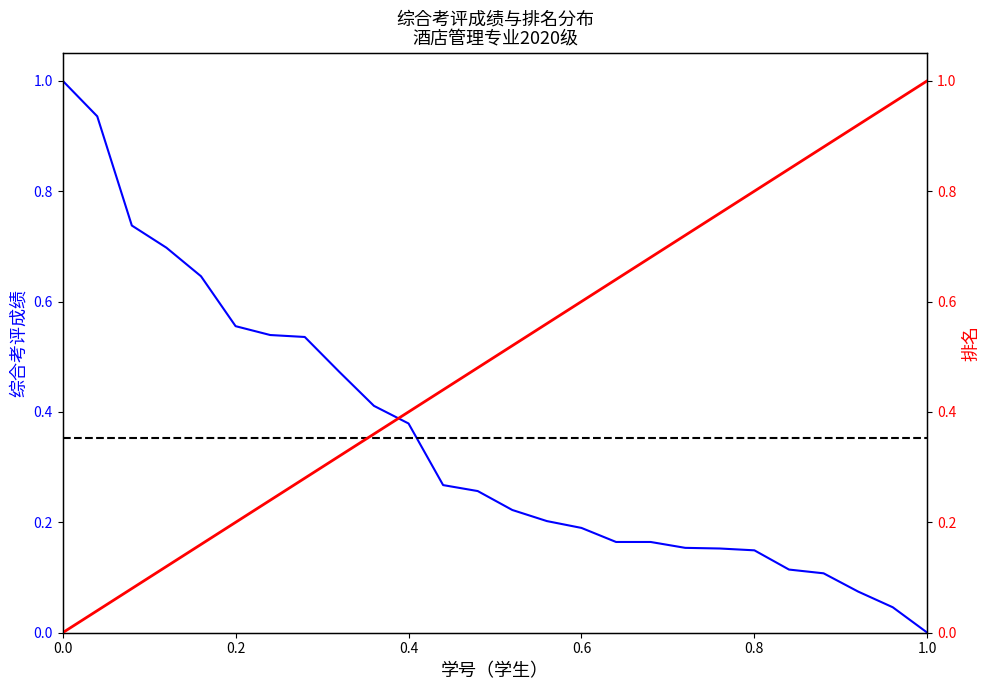

Reading right to left, extract all data points from this chart.

综合考评成绩: 0.0	0.0	0.1	0.1	0.1	0.1	0.2	0.2	0.2	0.2	0.2	0.2	0.2	0.3	0.3	0.4	0.4	0.5	0.5	0.5	0.6	0.6	0.7	0.7	0.9	1.0
排名: 1.0	1.0	0.9	0.9	0.8	0.8	0.8	0.7	0.7	0.6	0.6	0.6	0.5	0.5	0.4	0.4	0.4	0.3	0.3	0.2	0.2	0.2	0.1	0.1	0.0	0.0